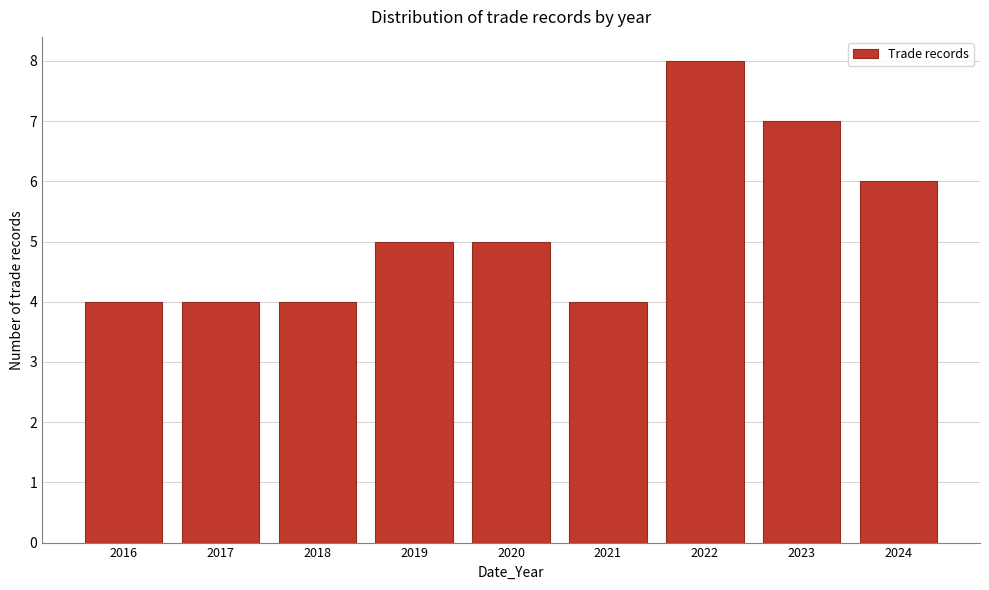

How tall is the bar that spans 2019.5 to 2020.5 on the x-axis? The values are not printed on the chart, so give them approximately, as read against the axis.

5